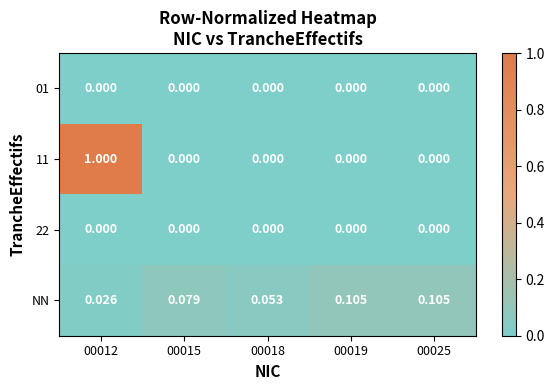

What is the difference between the highest and lowest values at 00018?

0.1